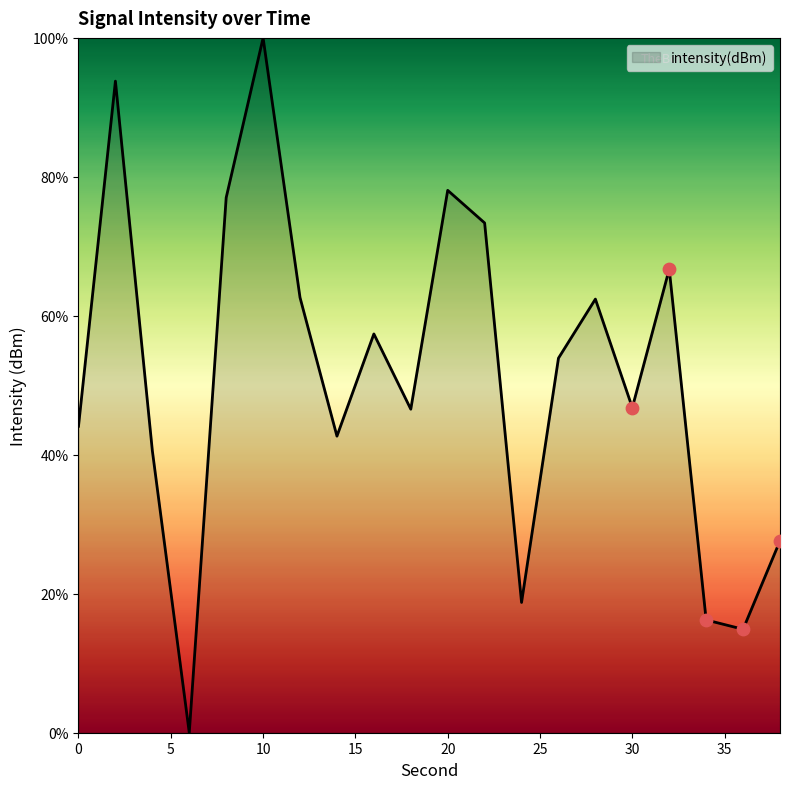

What is the greatest value displayed?

100.0